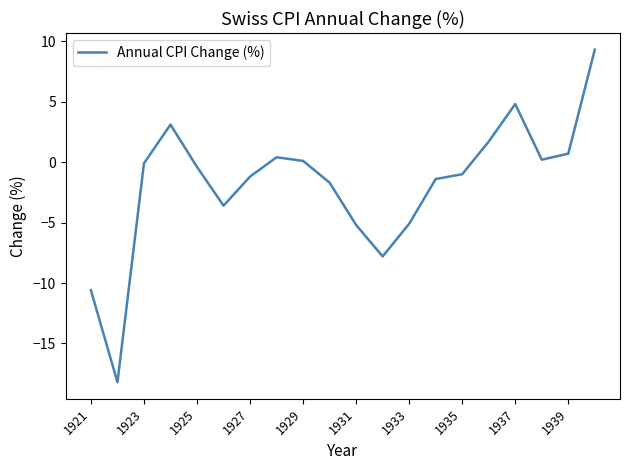

What is the difference between the maximum and minimum values?

27.5